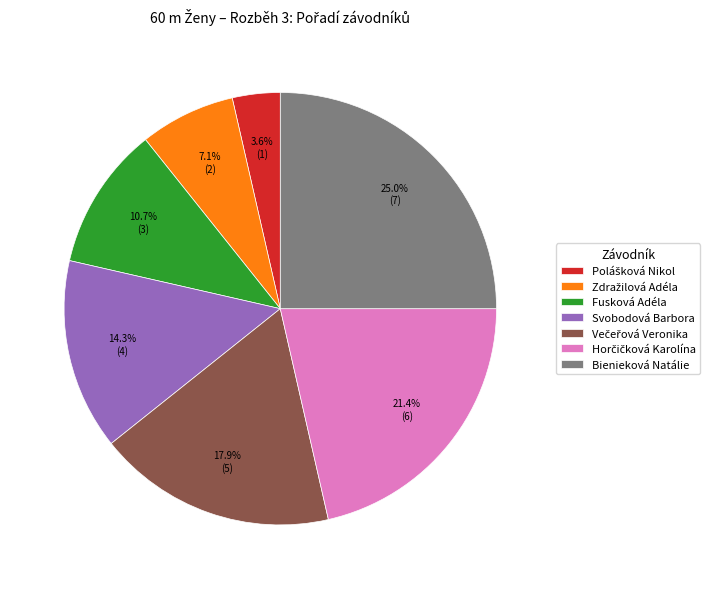

Do Bienieková Natálie and Fusková Adéla together represent more than half of the pie?

No